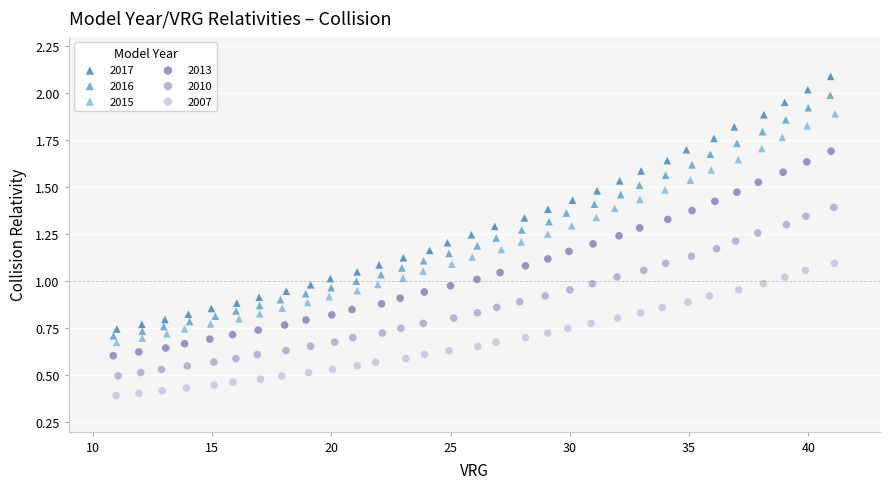

Which series contains the lowest Y value?

2007